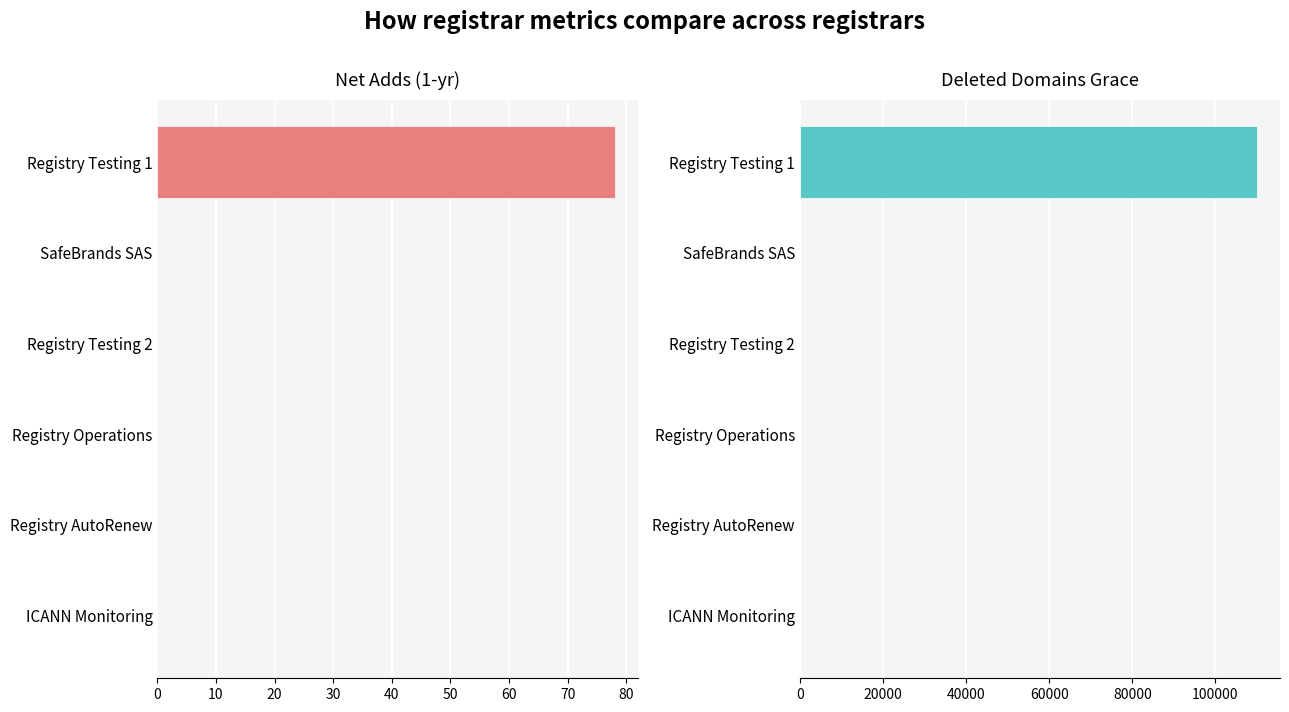

True or false: net-adds-1-yr has a value of 0 at Registry AutoRenew.

True